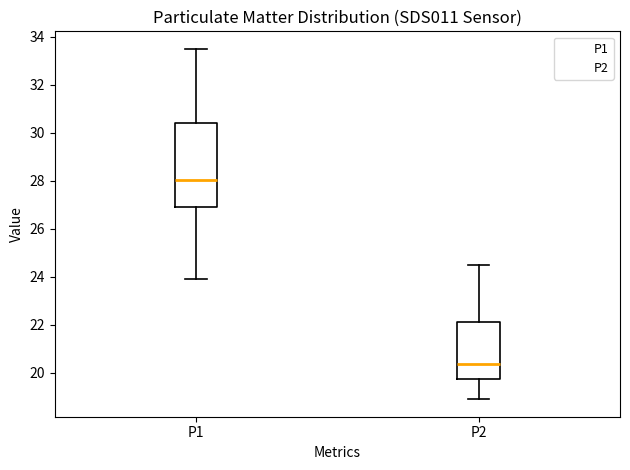

Which box's median line is the highest?

P1